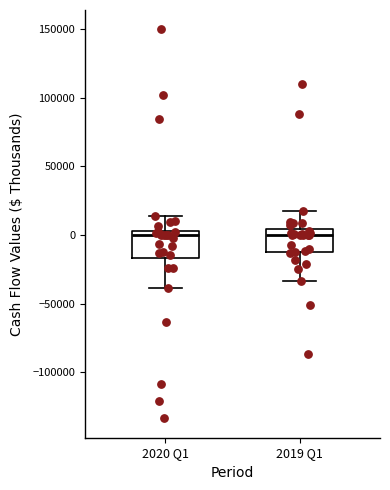

Where is the upper edge of the box for 2019 Q1 on the y-axis? The values are not printed on the chart, so give them approximately, as read against the axis.

5000